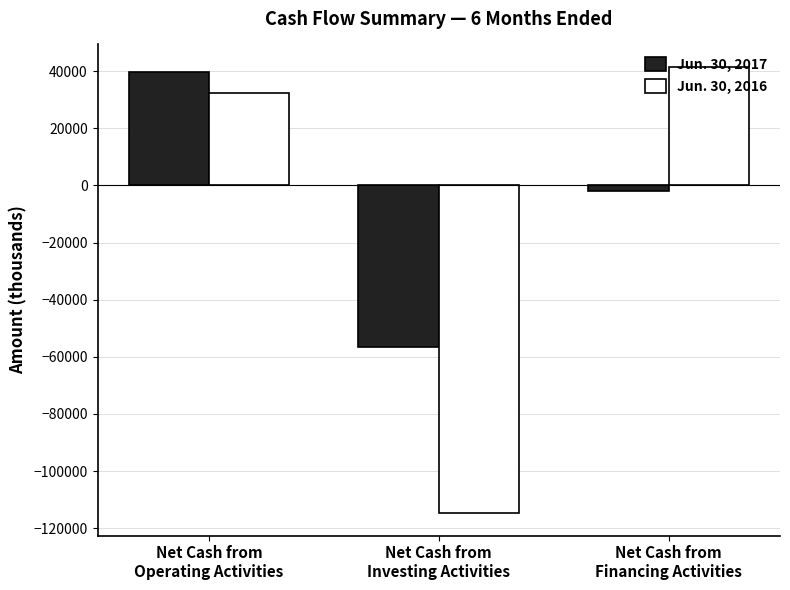

What are all the series names shown in the legend?

Jun. 30, 2017, Jun. 30, 2016